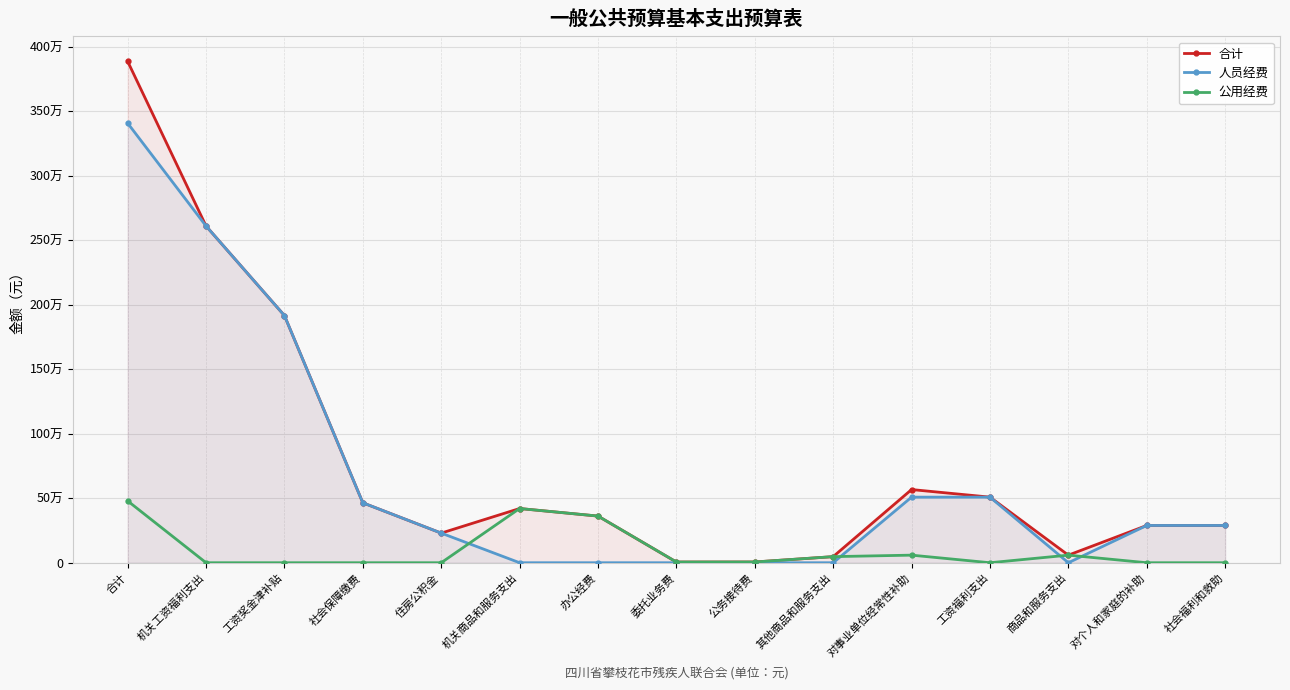

List the labels in order of 人员经费 value, smallest first.

机关商品和服务支出, 办公经费, 委托业务费, 公务接待费, 其他商品和服务支出, 商品和服务支出, 住房公积金, 对个人和家庭的补助, 社会福利和救助, 社会保障缴费, 对事业单位经常性补助, 工资福利支出, 工资奖金津补贴, 机关工资福利支出, 合计